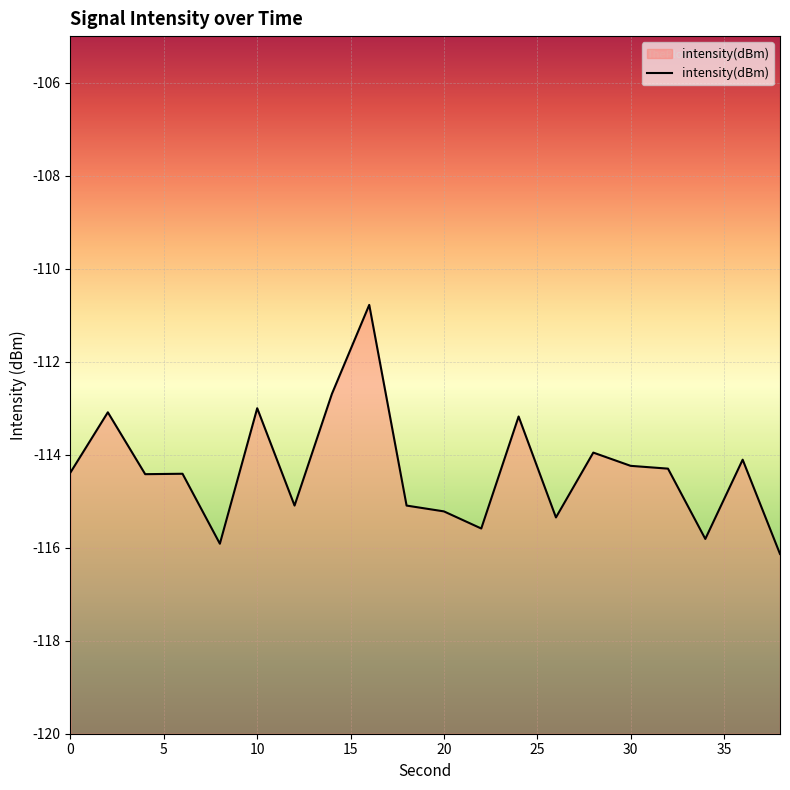

Reading left to right, what are all the values shown in this chart?

-114.4	-113.1	-114.4	-114.4	-115.9	-113.0	-115.1	-112.7	-110.8	-115.1	-115.2	-115.6	-113.2	-115.3	-114.0	-114.2	-114.3	-115.8	-114.1	-116.1